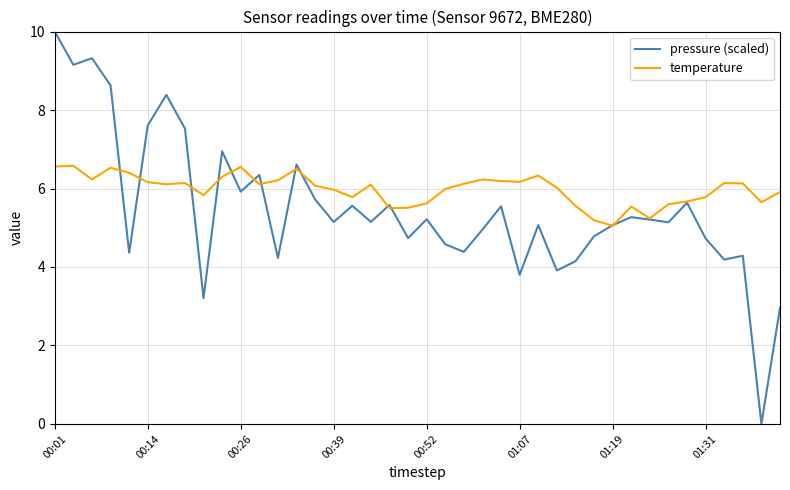

Which series has the largest total across all categories?

temperature